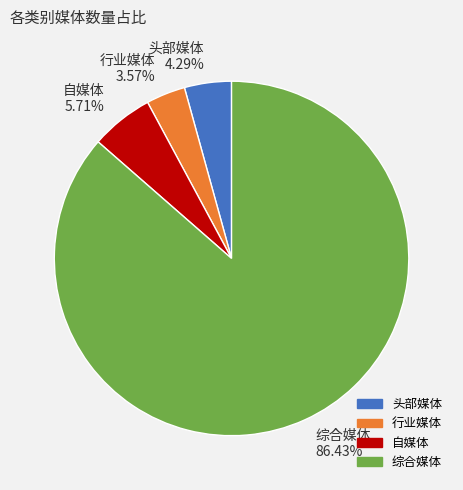

How much of the chart is everything except 综合媒体?

13.6%